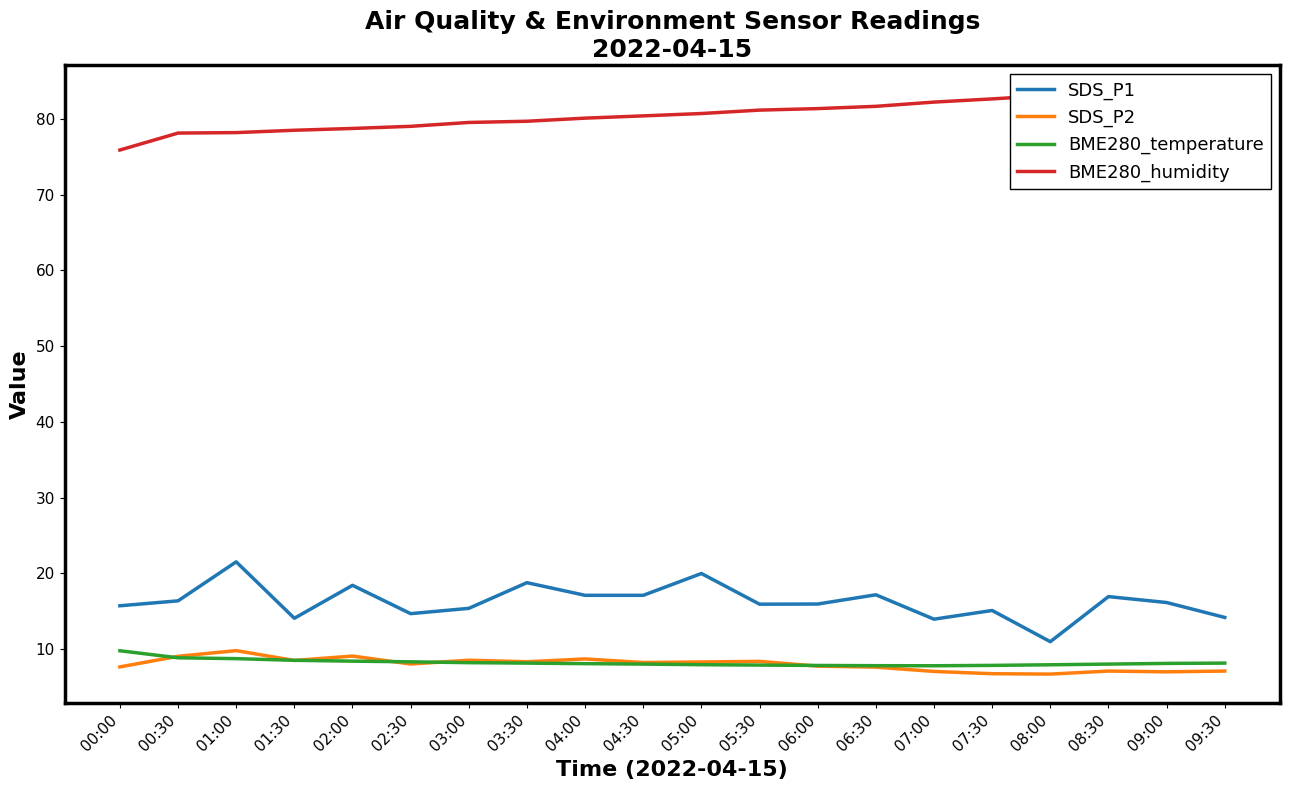

What is the highest value of the SDS_P1 series?

21.5